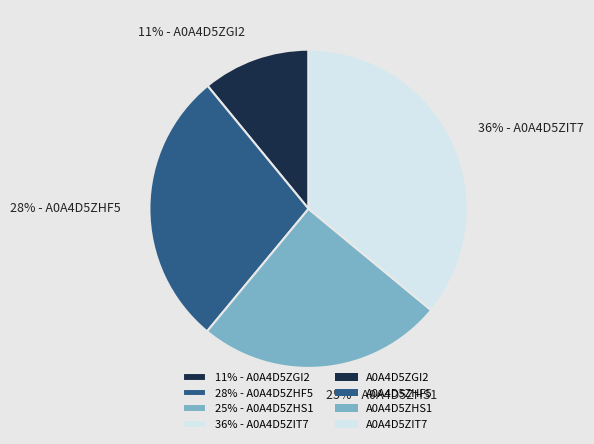

Combined, do 11% - A0A4D5ZGI2 and 28% - A0A4D5ZHF5 account for over 50%?

No